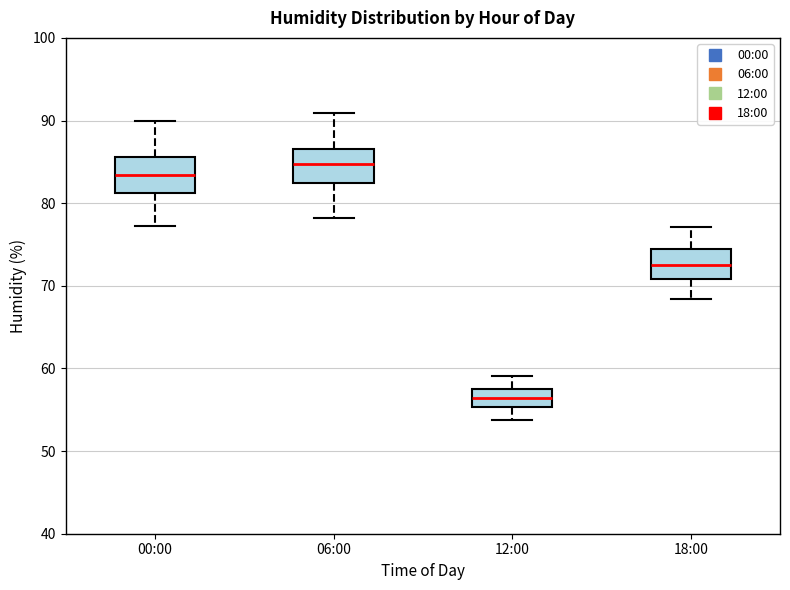

Which box's median line is the highest?

06:00